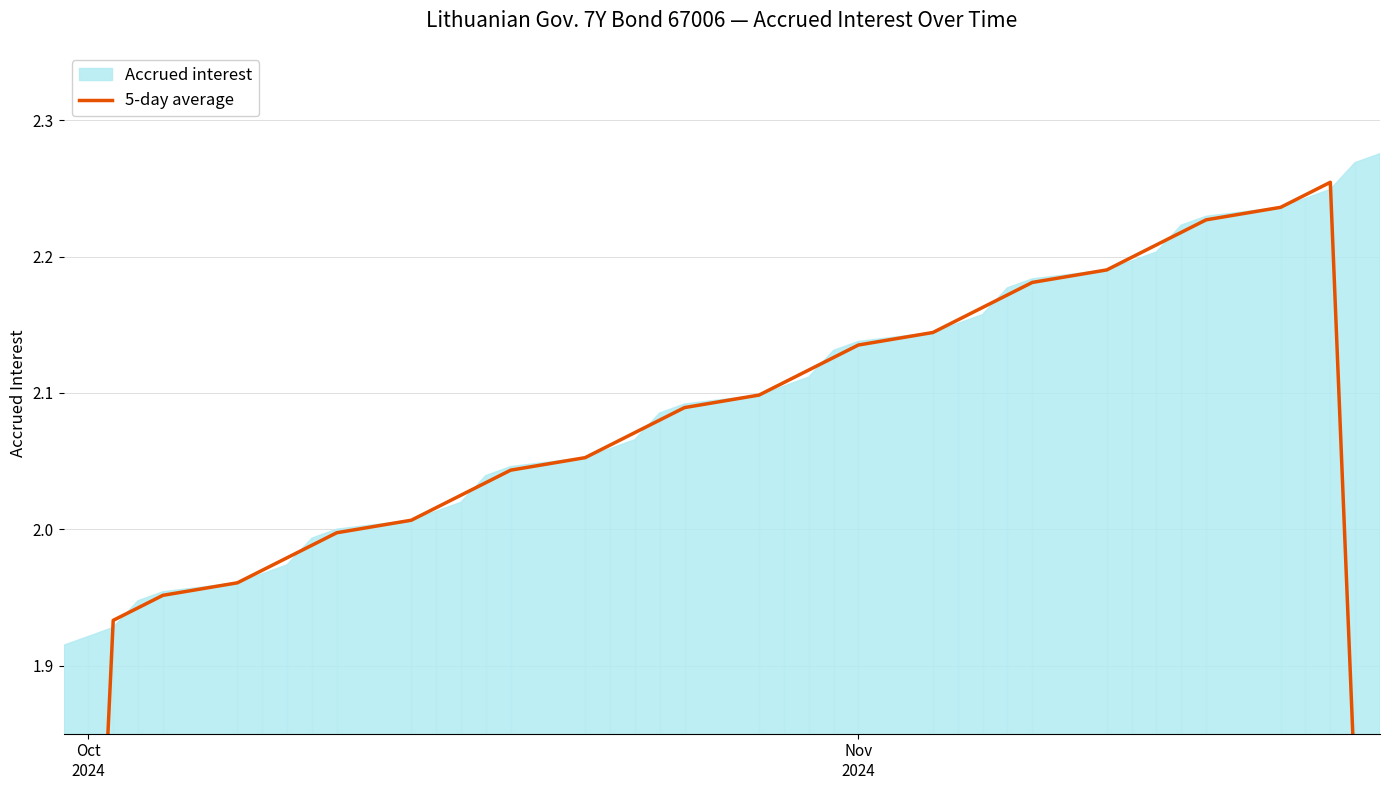

The chart shows a value of 0.9 at Oct 2024. True or false?

False